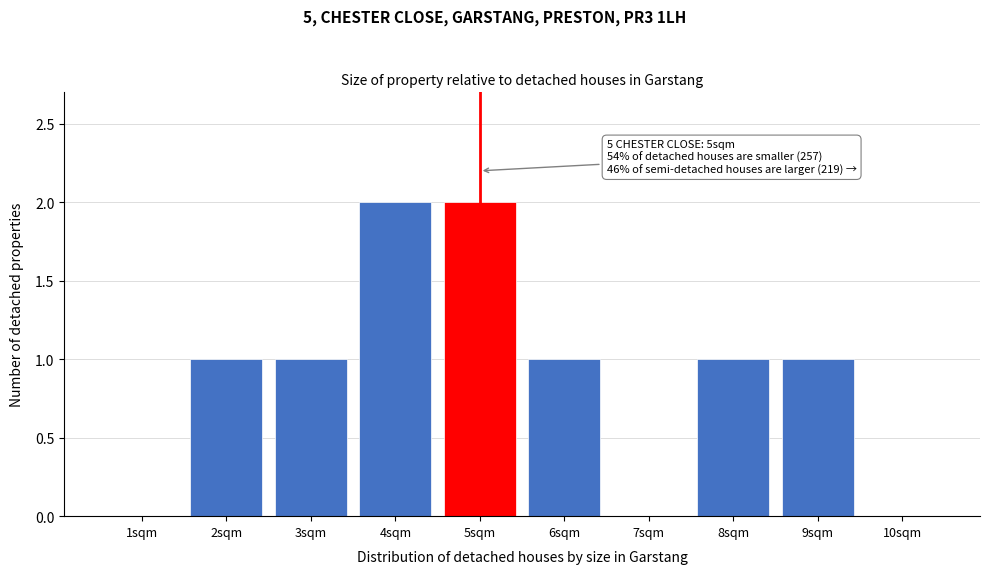

Reading left to right, list all the values displayed in this chart.

1sqm=0	2sqm=1	3sqm=1	4sqm=2	5sqm=2	6sqm=1	7sqm=0	8sqm=1	9sqm=1	10sqm=0